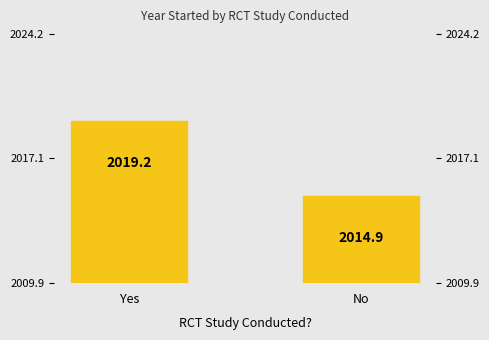

The value at No is 2014.9. True or false?

True